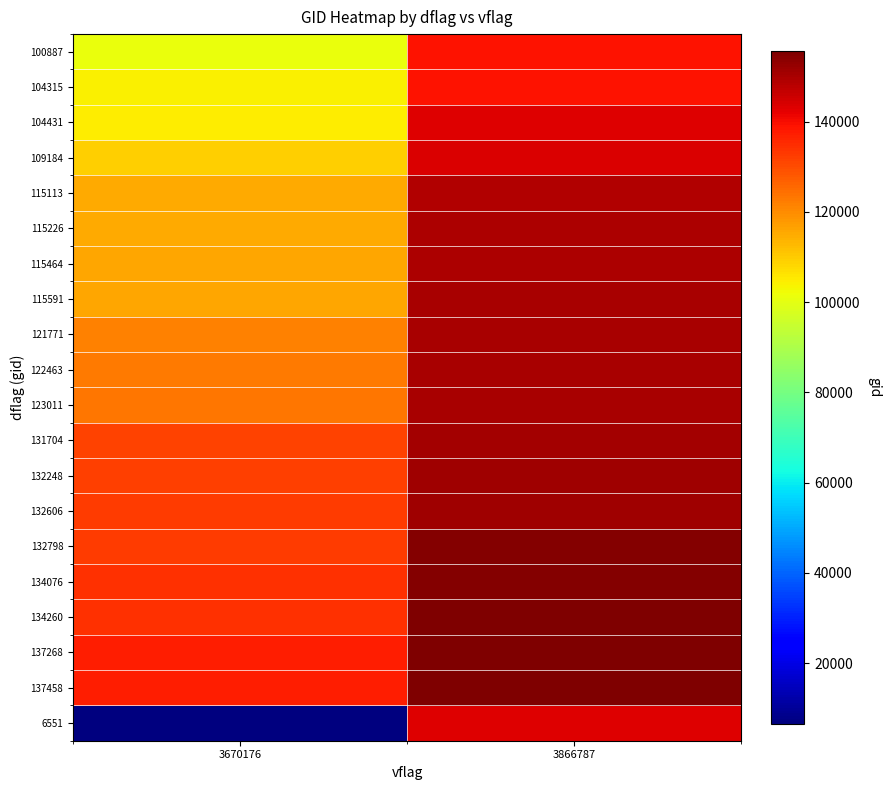

What is the minimum value shown in the chart?

6551